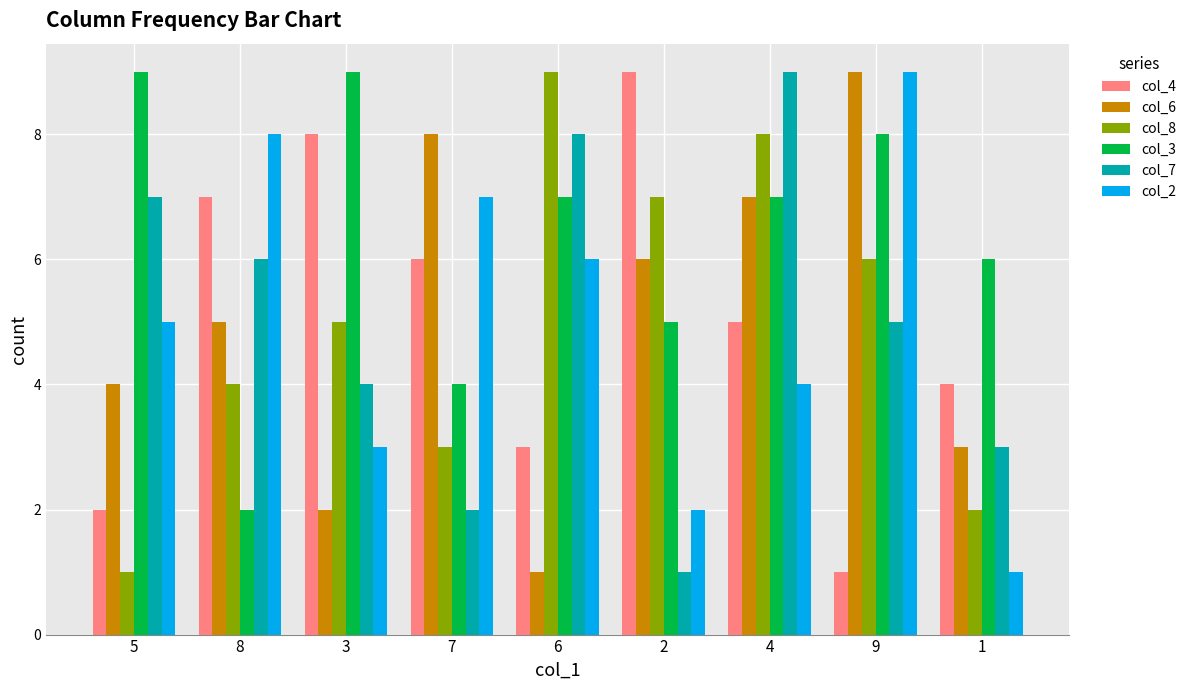

Does the chart contain any negative values?

No